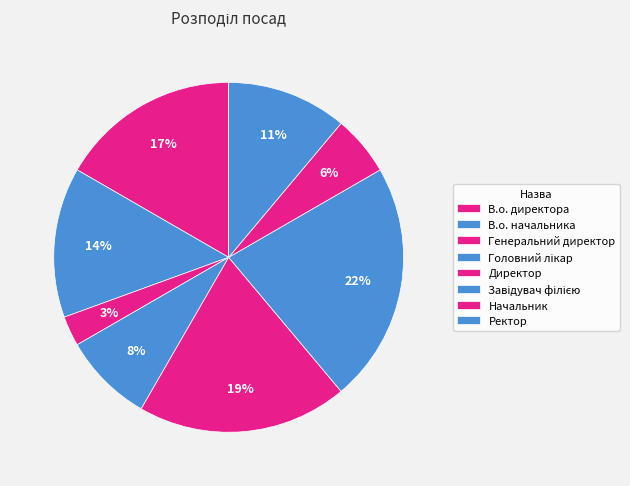

What is the ratio of the value at Ректор to the value at Директор?

0.6